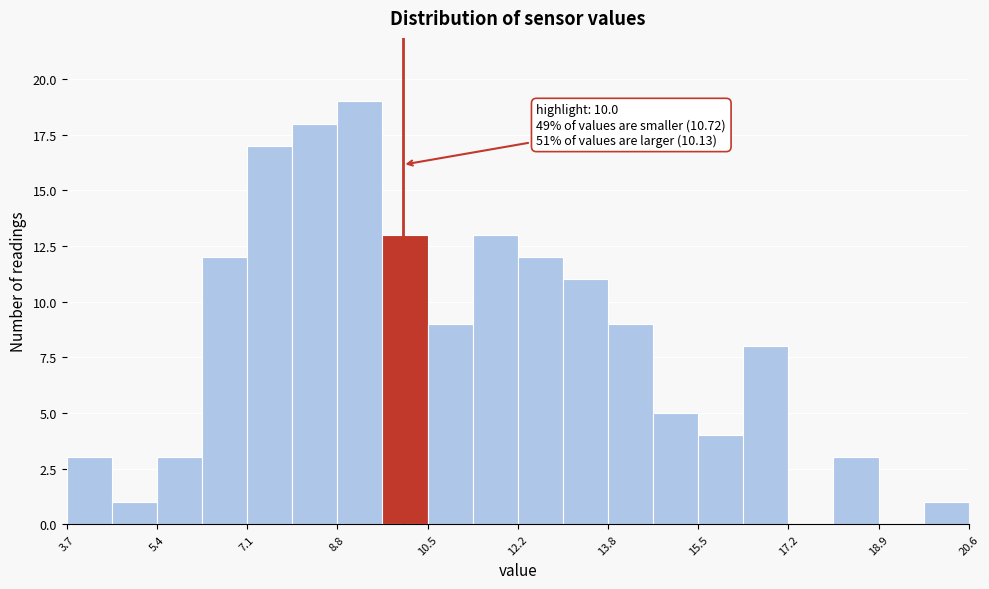

Over which range of the x-axis is the bar tallest?

8.8 to 9.6